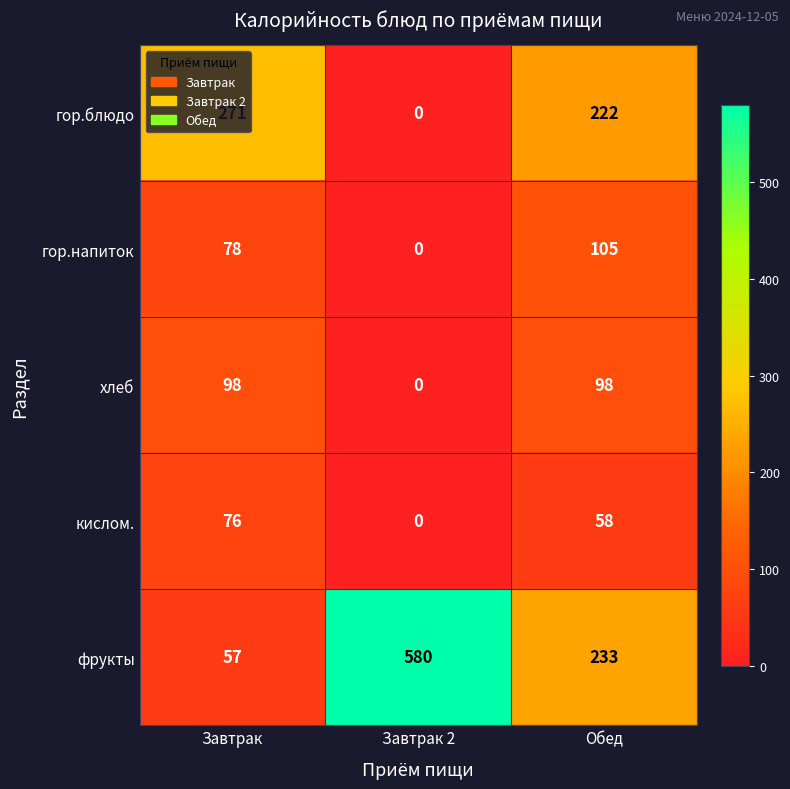

What is the total value across all series at Завтрак 2?

580